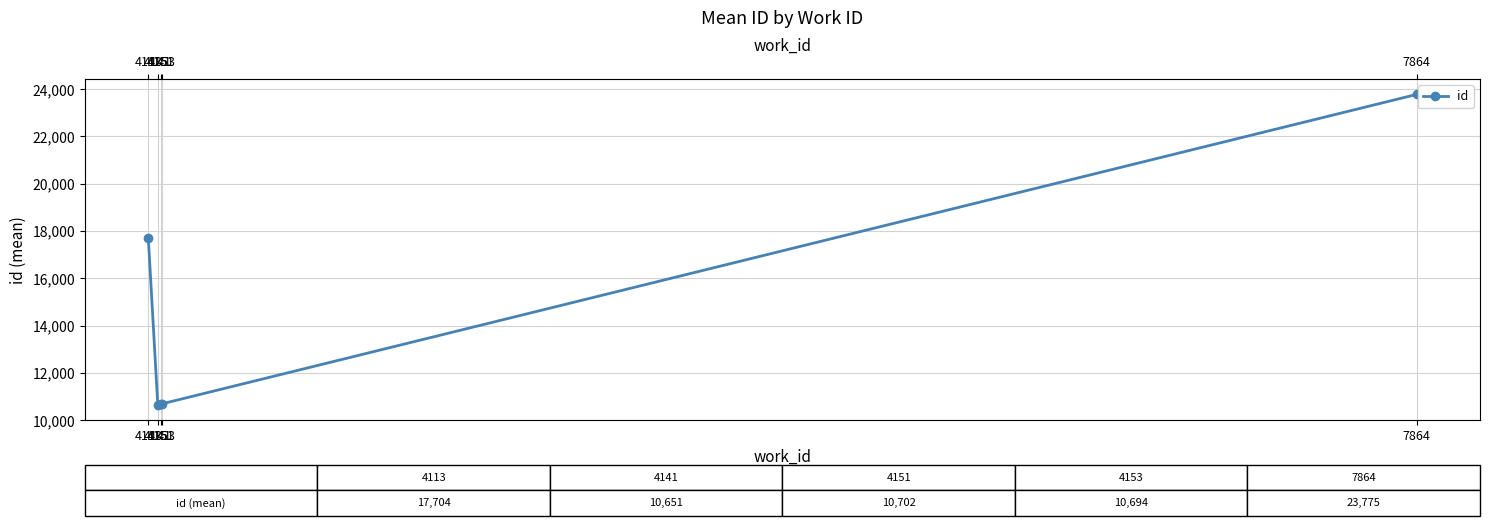

At which category does the chart reach its minimum across all series?

4141